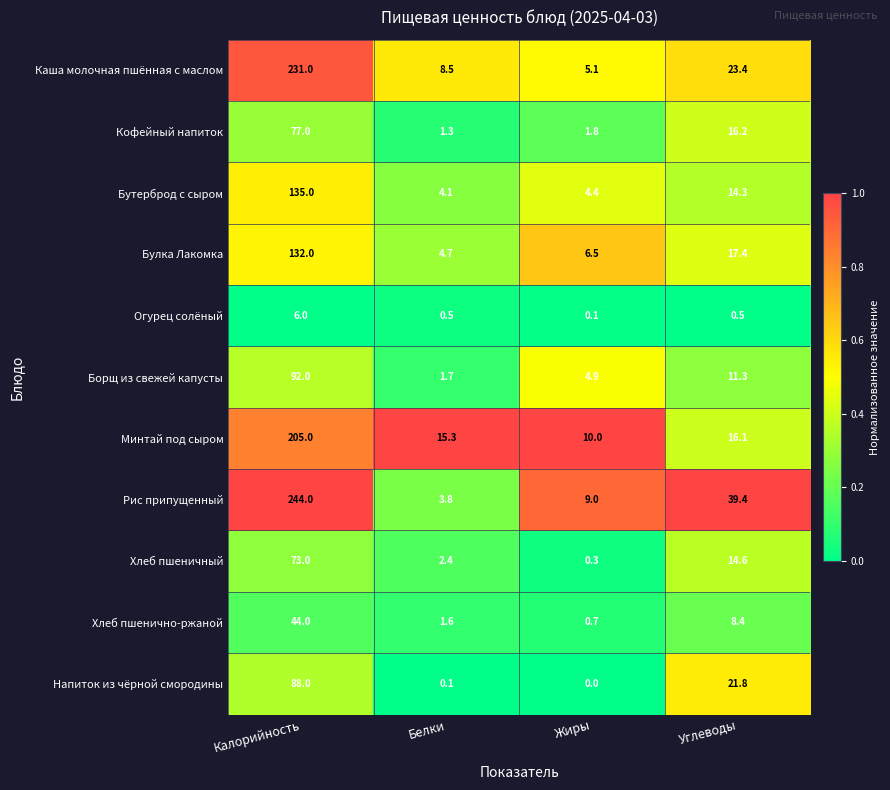

At which category is the sum across all series the highest?

Калорийность